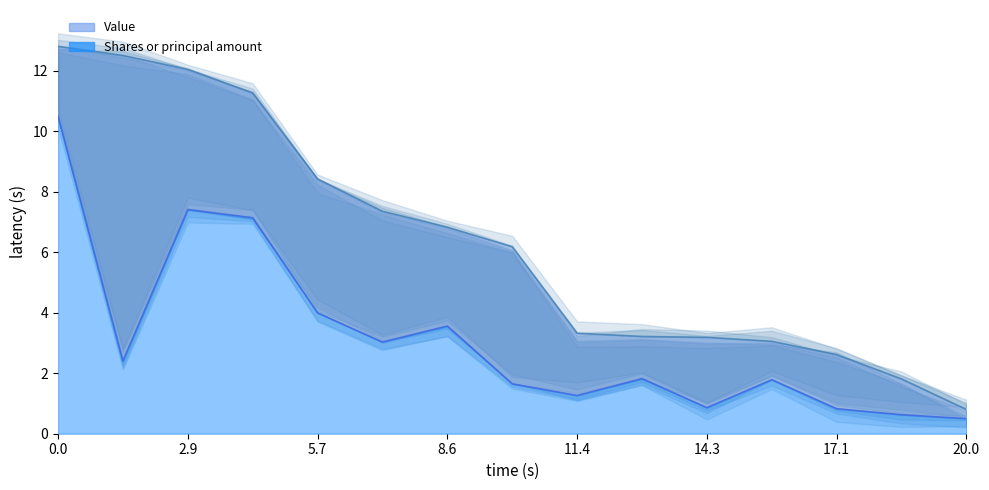

Between VTI and VXF, which series saw the biggest shift?

Value